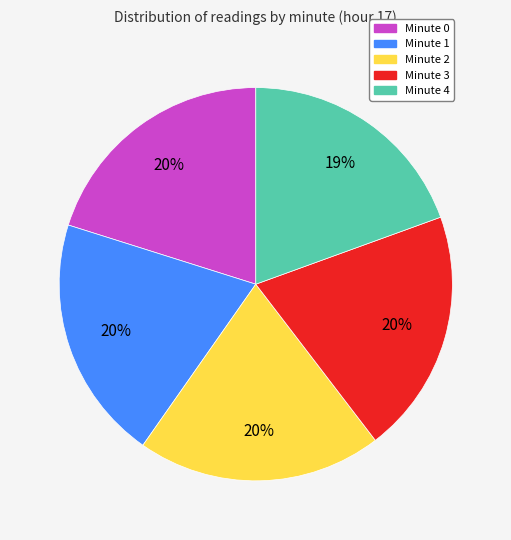

Is there any slice that represents more than half of the pie?

No